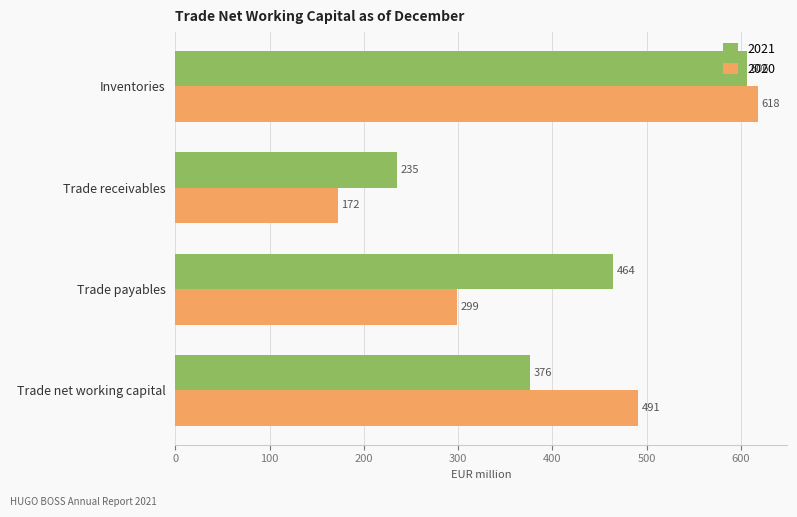

Which label corresponds to the largest value in the chart?

Inventories